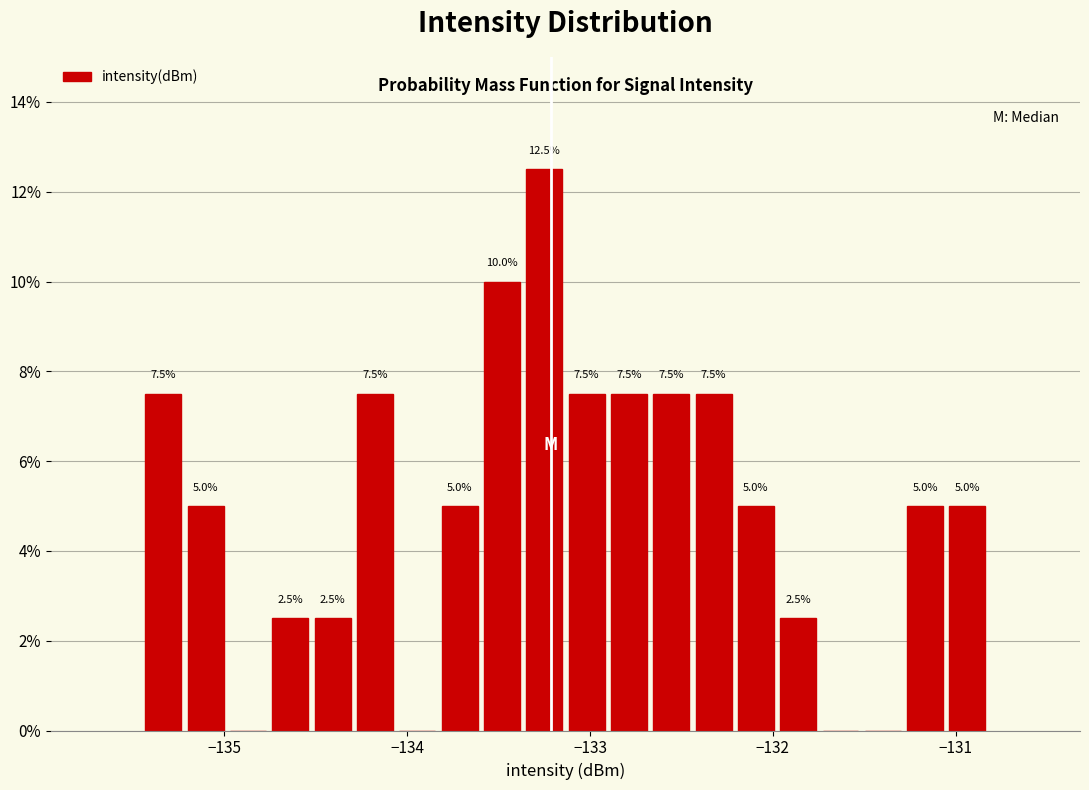

Read against the x-axis, roughly where is the centre of the tallest bar?

-133.2